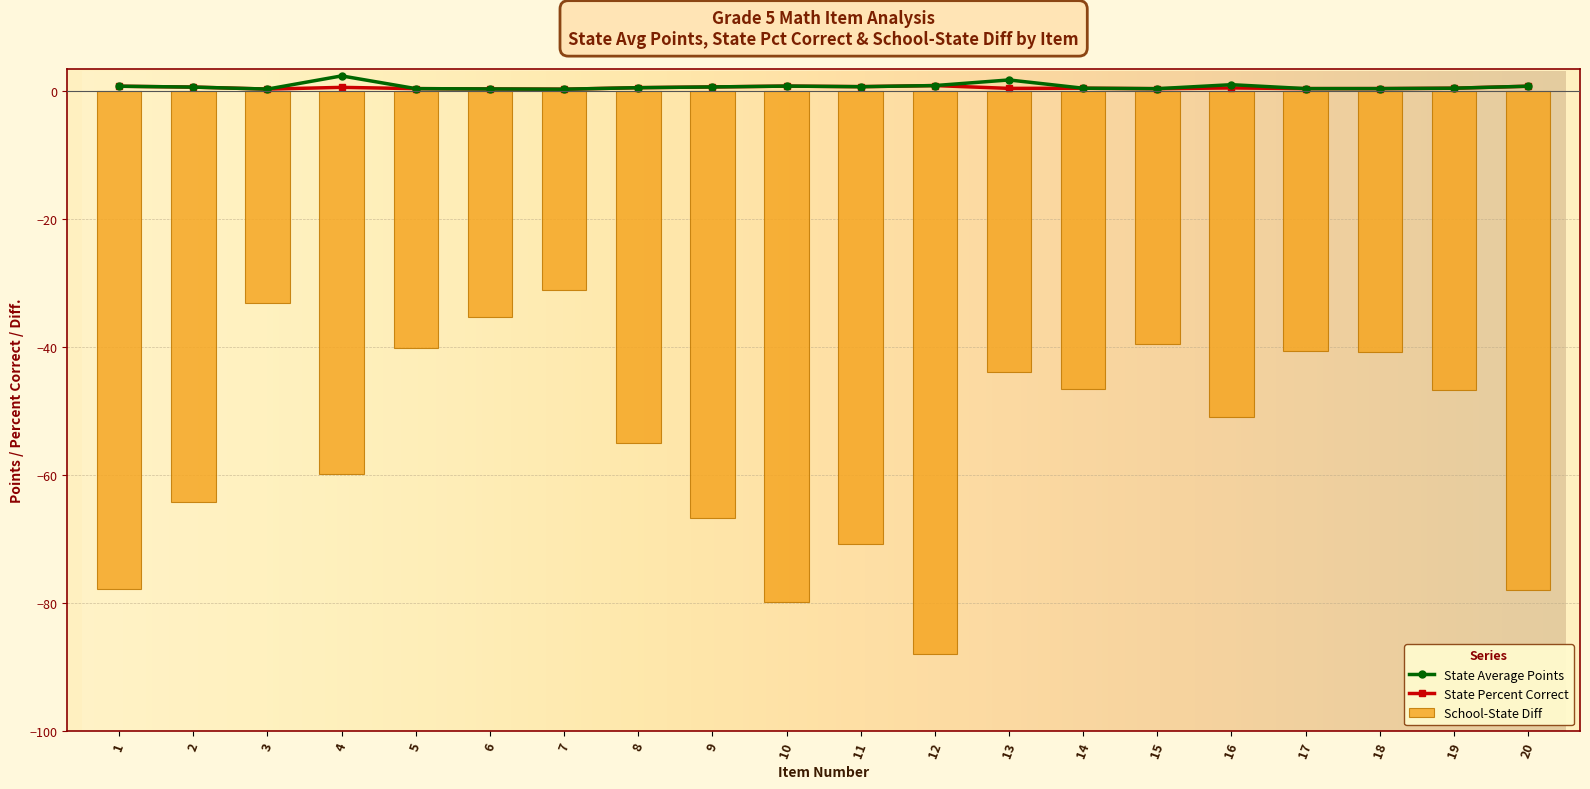

What are all the series names shown in the legend?

State Average Points, State Percent Correct, School-State Diff